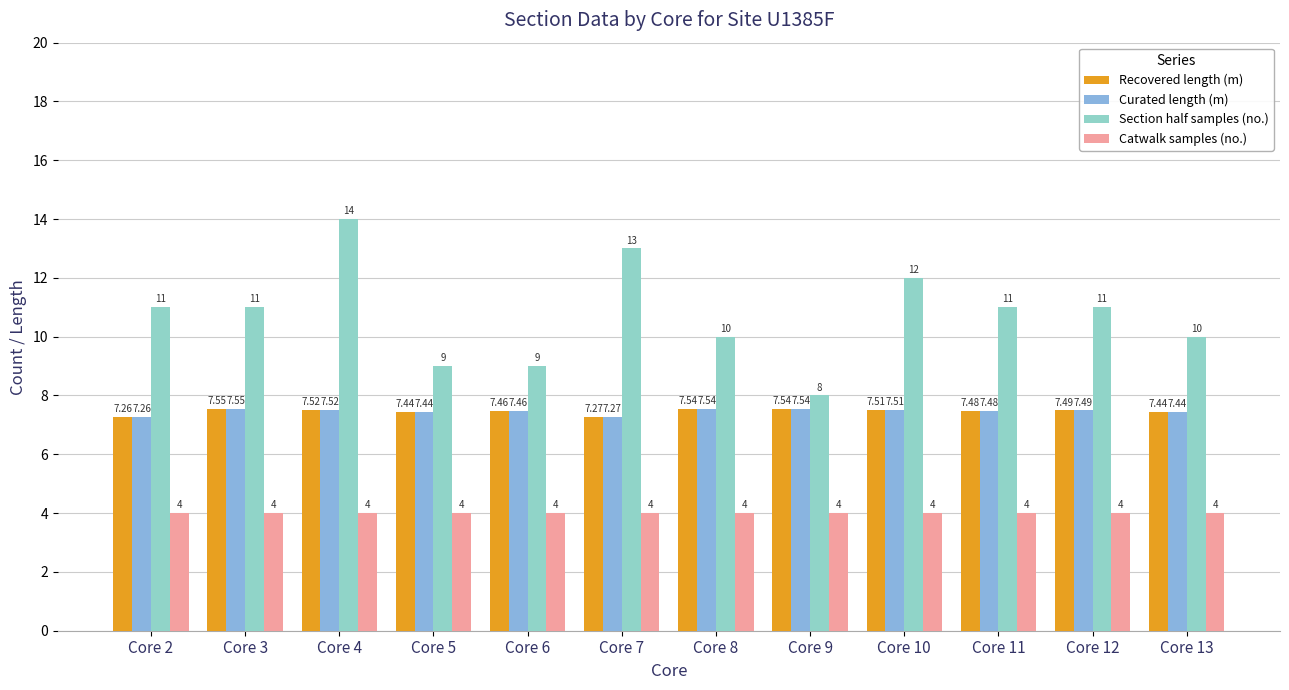

What are all the series names shown in the legend?

Recovered length (m), Curated length (m), Section half samples (no.), Catwalk samples (no.)